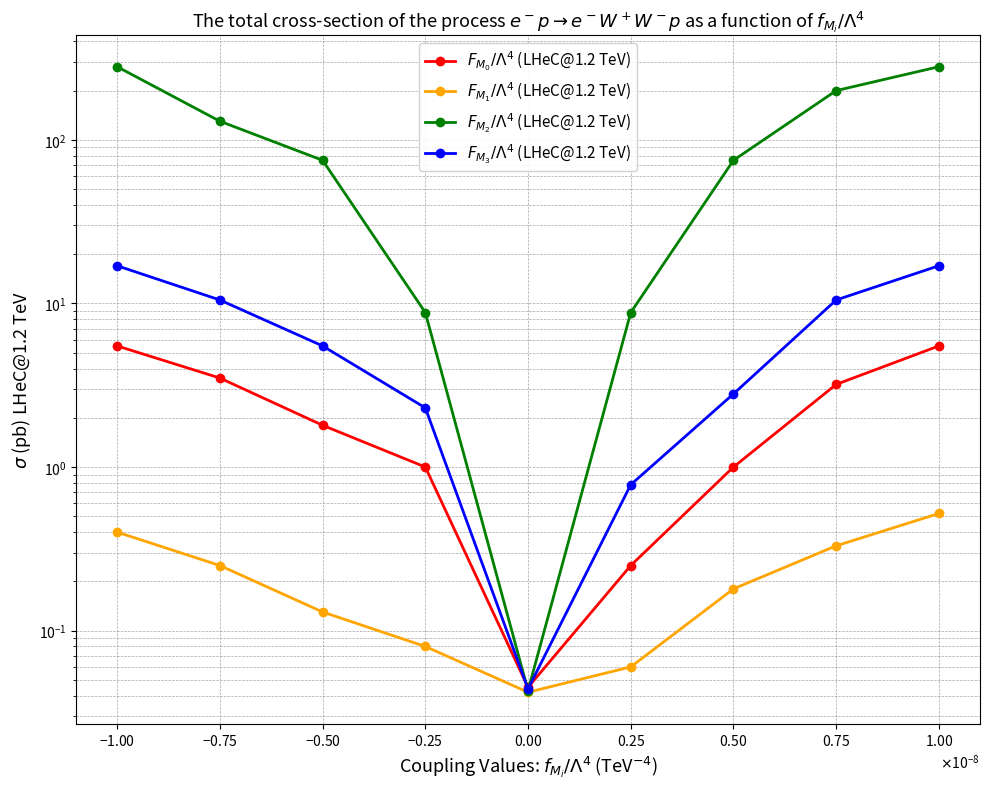

Does the chart display data point markers on the line(s)?

Yes